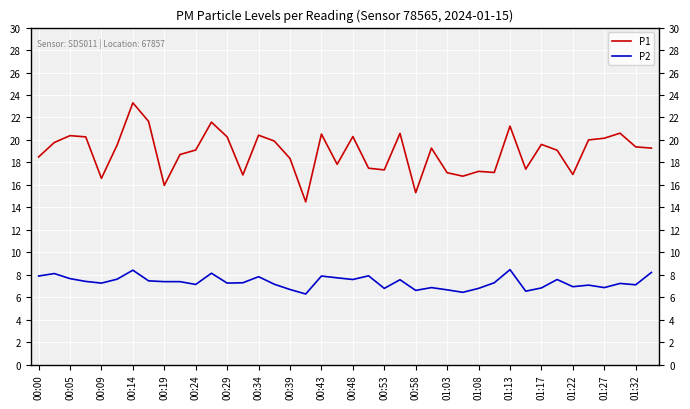

True or false: P1 and P2 cross at least once.

False